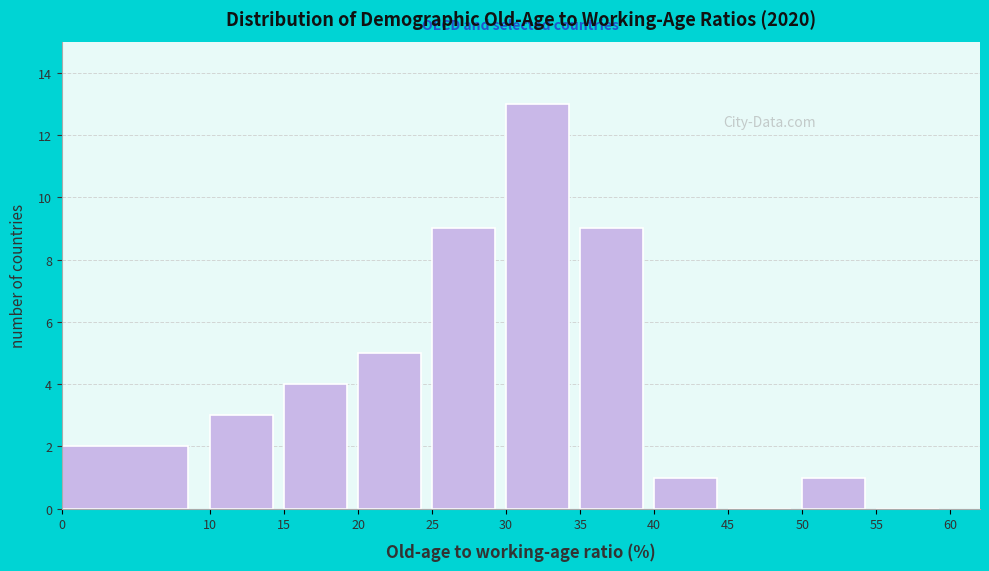

Reading left to right, list every bar in this chart as the range it spans on the x-axis followed by its height. The values are not printed on the chart, so give them approximately, as read against the axis.

0 to 10: 2
10 to 15: 3
15 to 20: 4
20 to 25: 5
25 to 30: 9
30 to 35: 13
35 to 40: 9
40 to 45: 1
45 to 50: 0
50 to 55: 1
55 to 60: 0